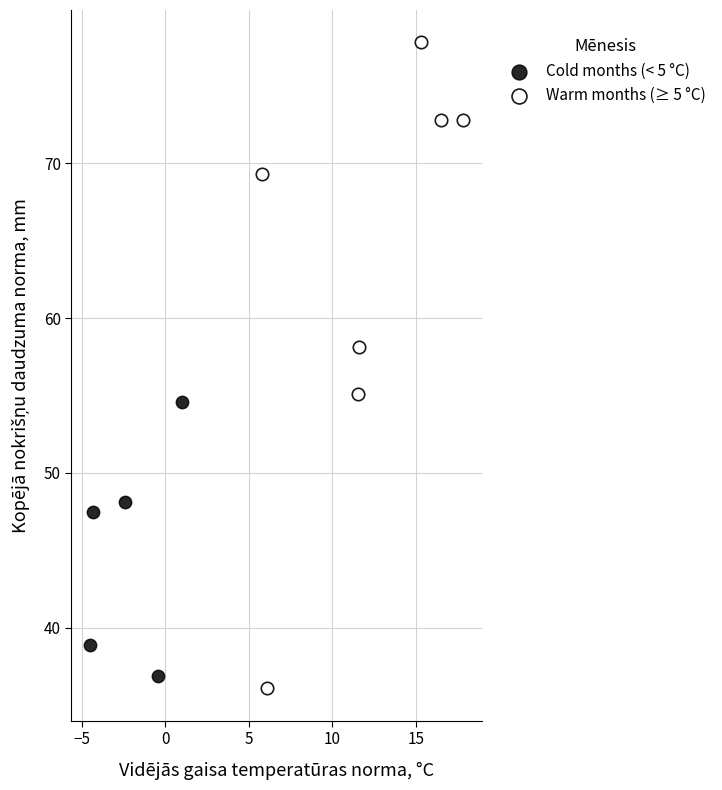

Which series reaches the maximum Y coordinate?

Warm months (≥ 5 °C)